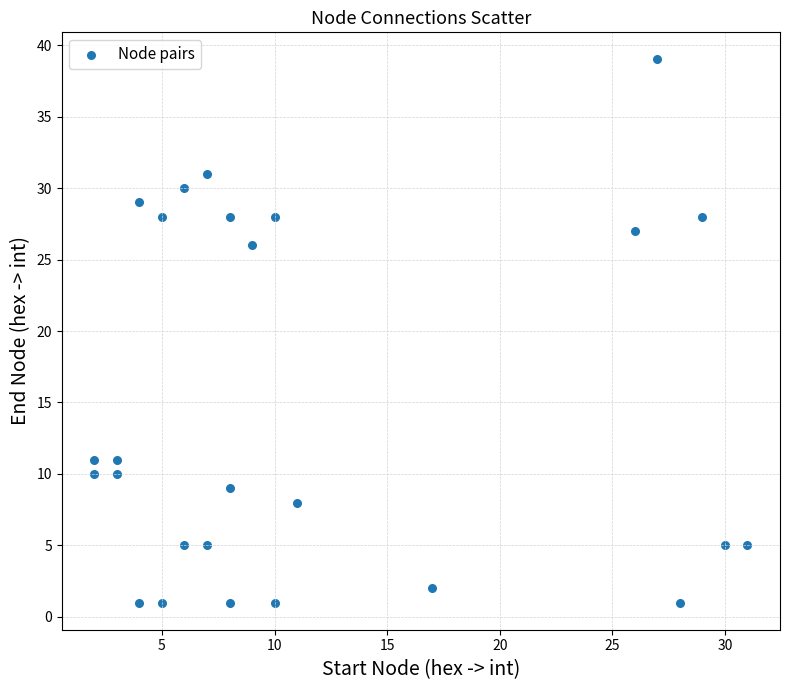

What Y value in the scatter plot is closest to 20?

26